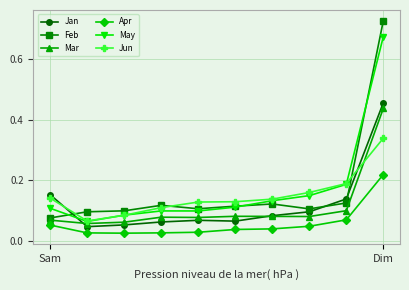

At how many categories does at least one series exceed 0?

10